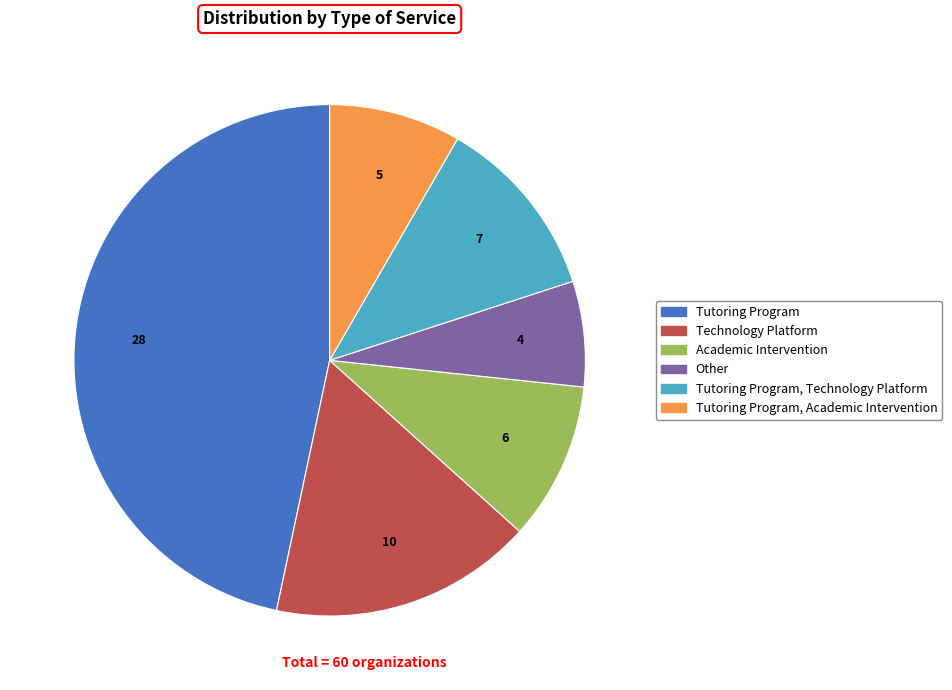

What is the largest slice in the pie chart?

Tutoring Program